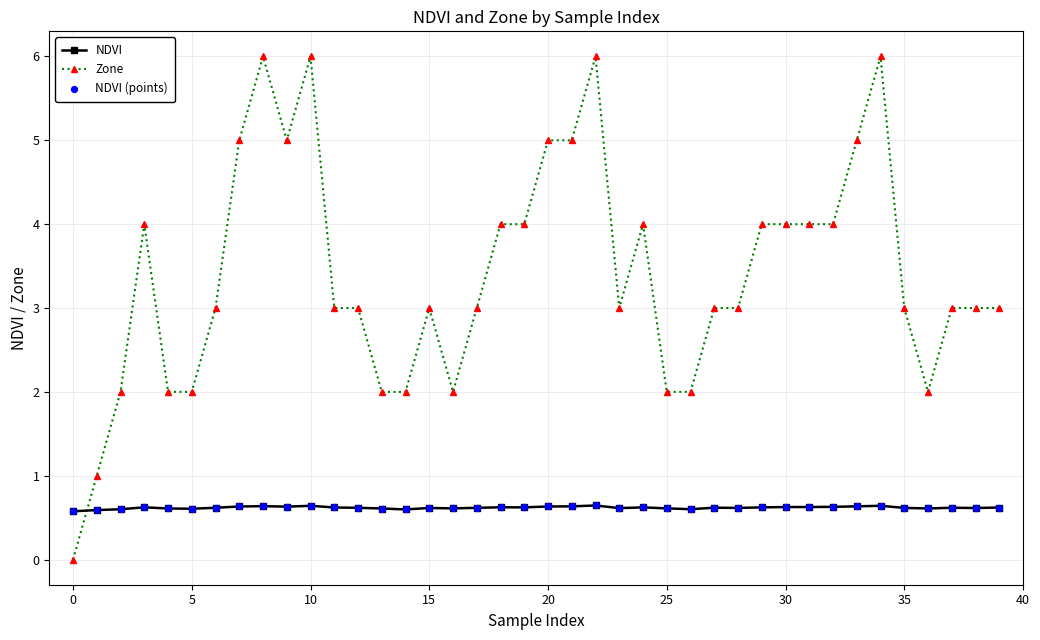

Which series has the widest spread of values?

Zone